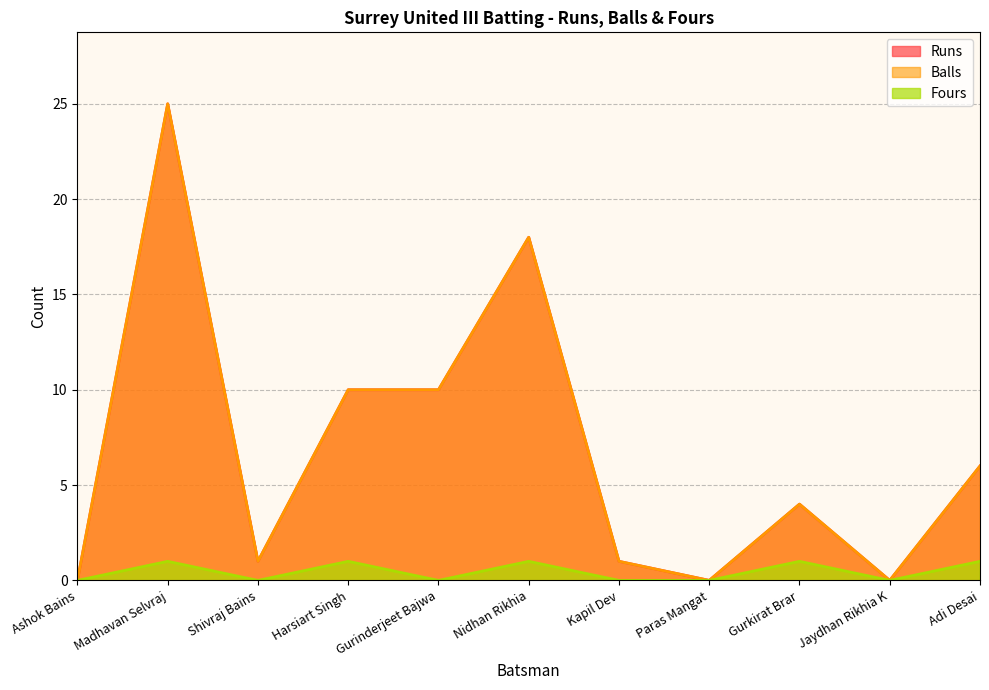

Reading left to right, transcribe all the data shown in this chart.

Runs: 0	25	1	10	10	18	1	0	4	0	6
Balls: 0	25	1	10	10	18	1	0	4	0	6
Fours: 0	1	0	1	0	1	0	0	1	0	1